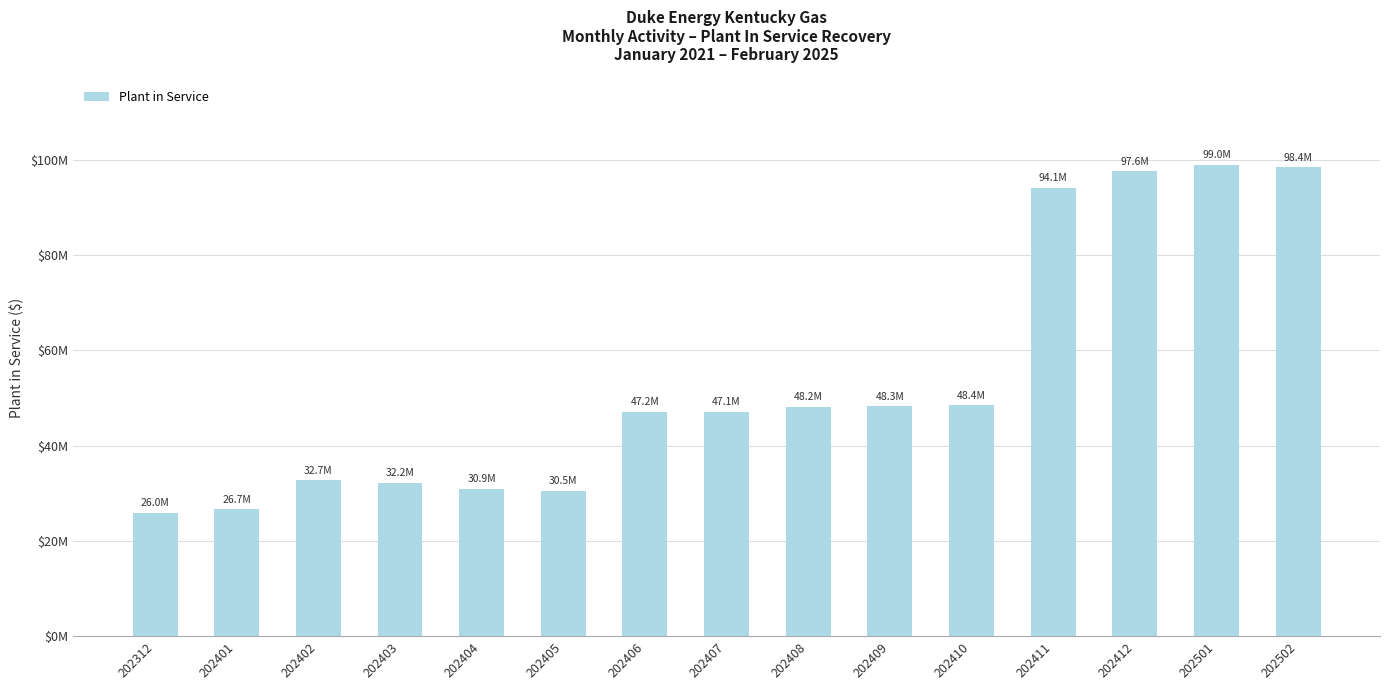

Where does the data first go above 47151526?

202406